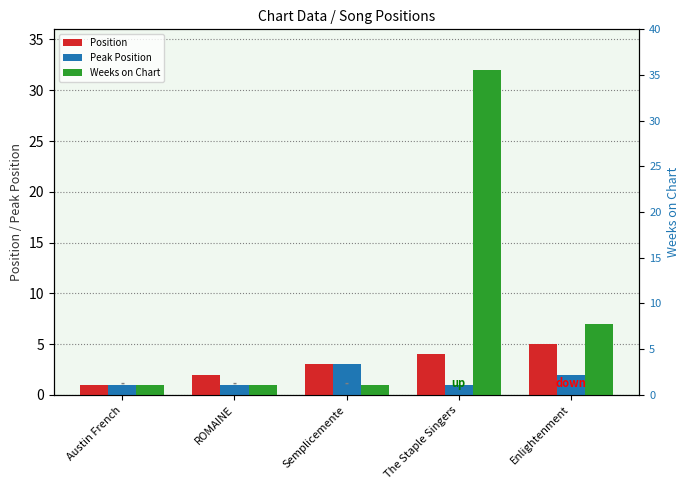

What is the value of the Weeks on Chart bar at the 4th from the left?

32